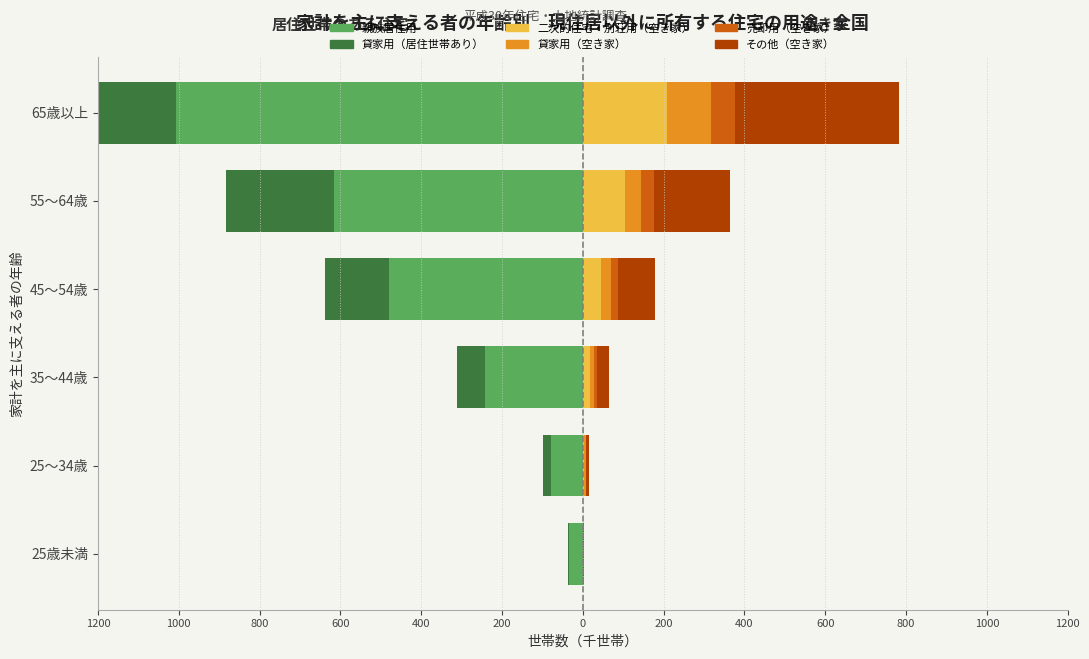

Reading left to right, extract all data points from this chart.

親族居住用: -33.7	-79.1	-242.5	-480.8	-615.7	-1007.4
貸家用（居住世帯あり）: -2.8	-18.7	-68.1	-156.8	-266.4	-705.3
二次的住宅・別荘用（空き家）: 0.8	3.8	16.8	46.2	103.4	207.3
貸家用（空き家）: 0.8	3.1	10.1	24.8	41.7	110.1
売却用（空き家）: 0.1	1.9	7.7	17.0	30.9	58.7
その他（空き家）: 1.6	7.7	31.2	90.7	187.1	407.2